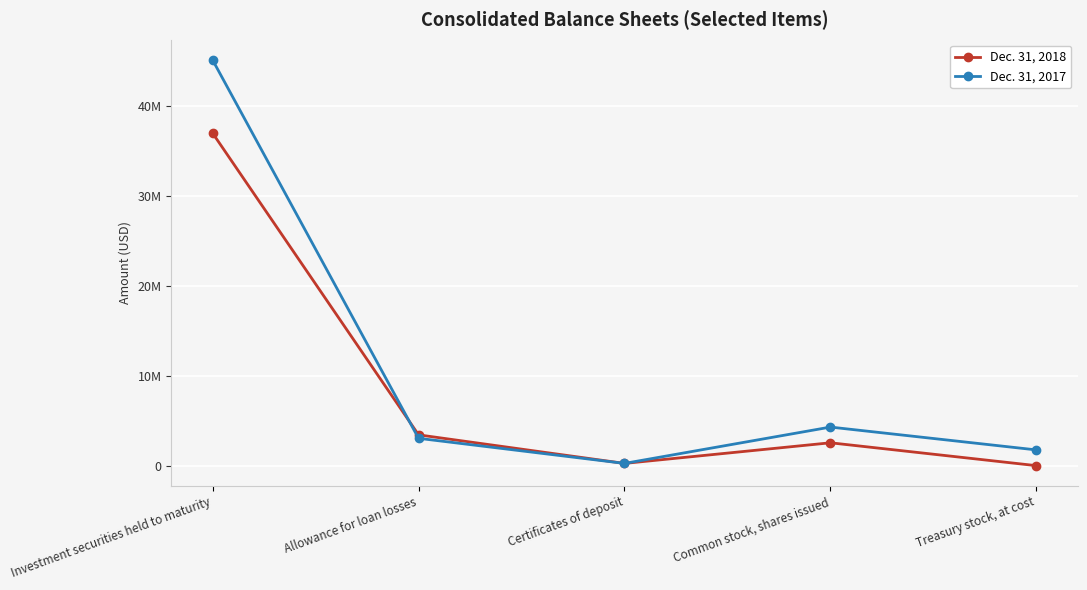

How many intersections are there between Dec. 31, 2018 and Dec. 31, 2017?

1